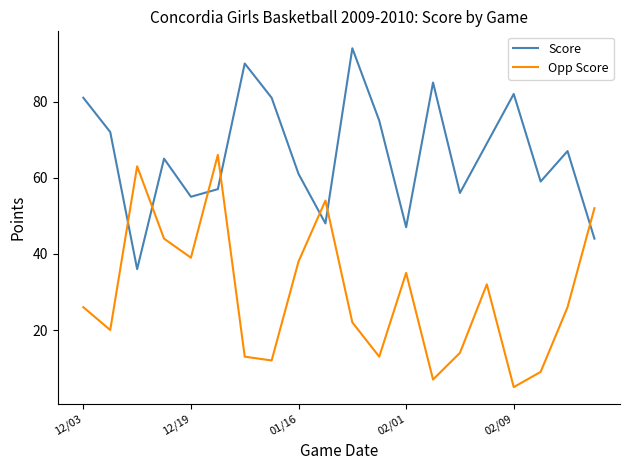

What is the difference between the maximum and minimum values in the Opp Score series?

61